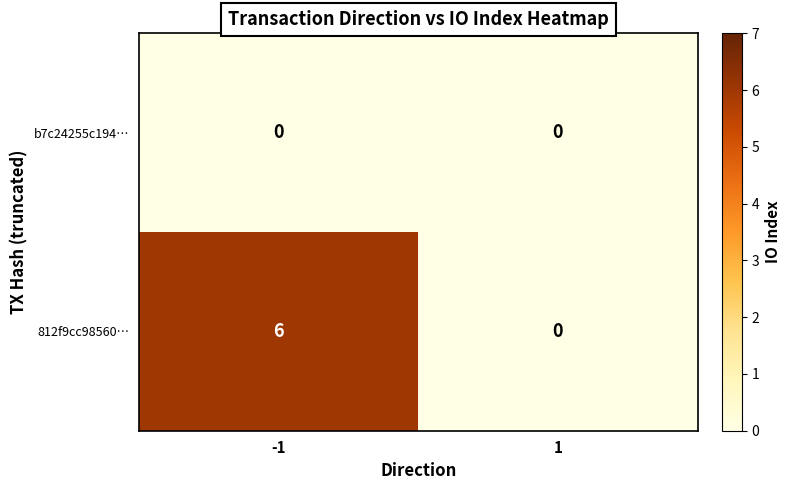

Rank the series by their average value, from lowest to highest.

b7c24255c194…, 812f9cc98560…